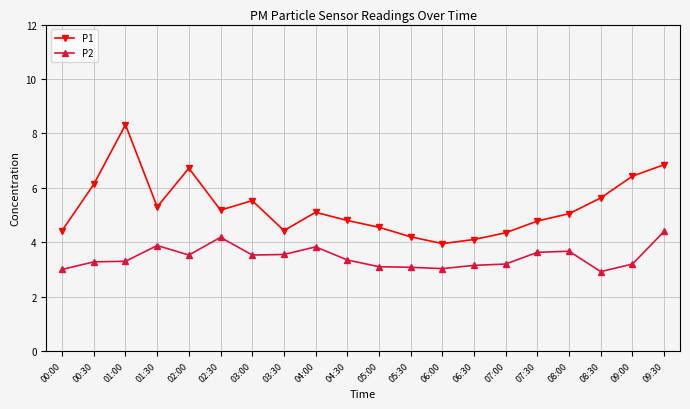

Which series has the widest spread of values?

P1